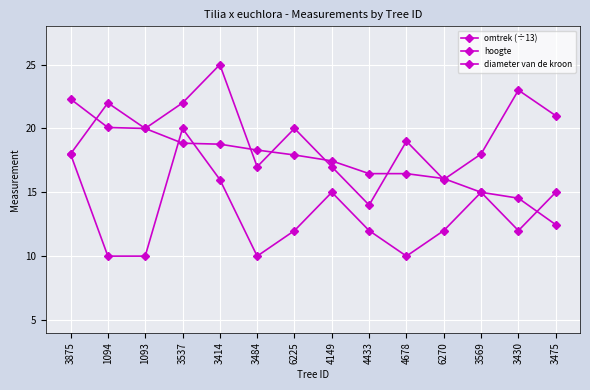

In hoogte, how many points are higher than both neighbors (excluding endpoints)?

5